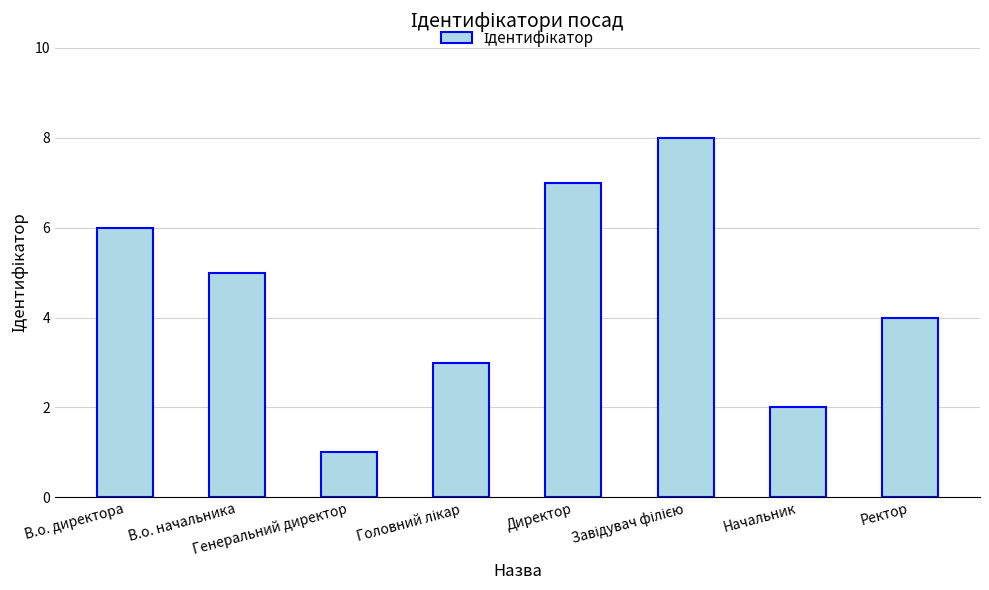

Where is the data nearest to the value 4?

Ректор